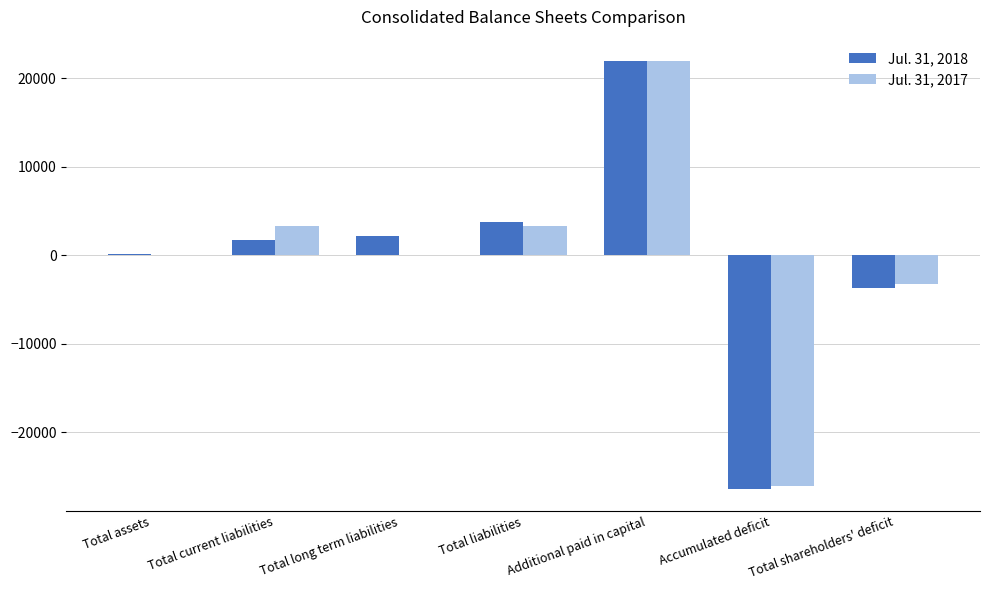

At which category is the sum across all series the highest?

Additional paid in capital